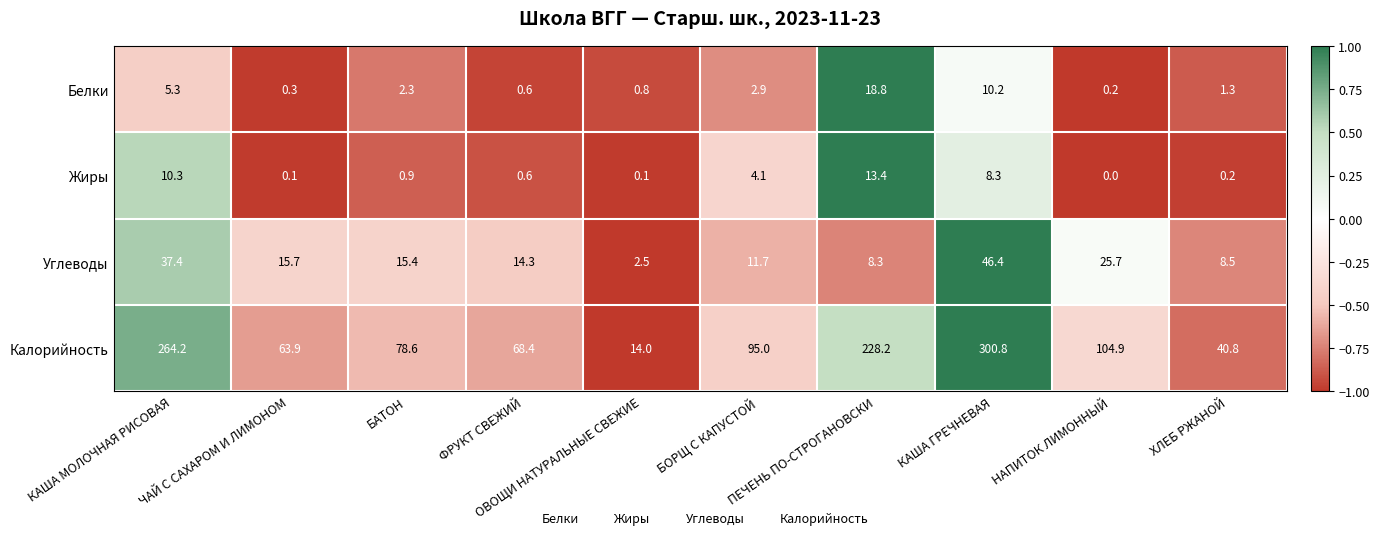

Count the number of data series in this chart.

4